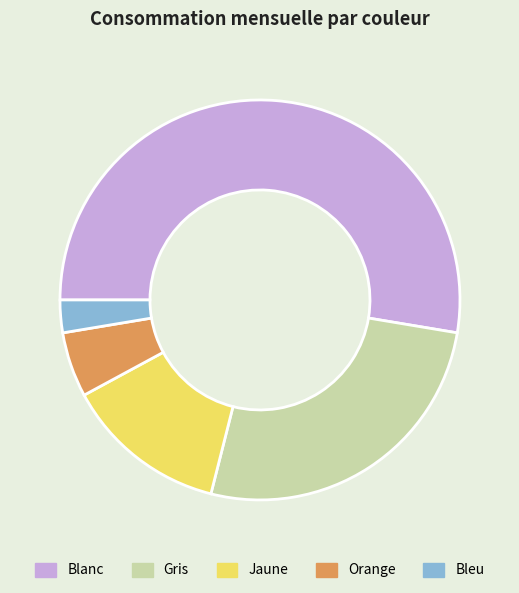

Which slice is the smallest?

Bleu